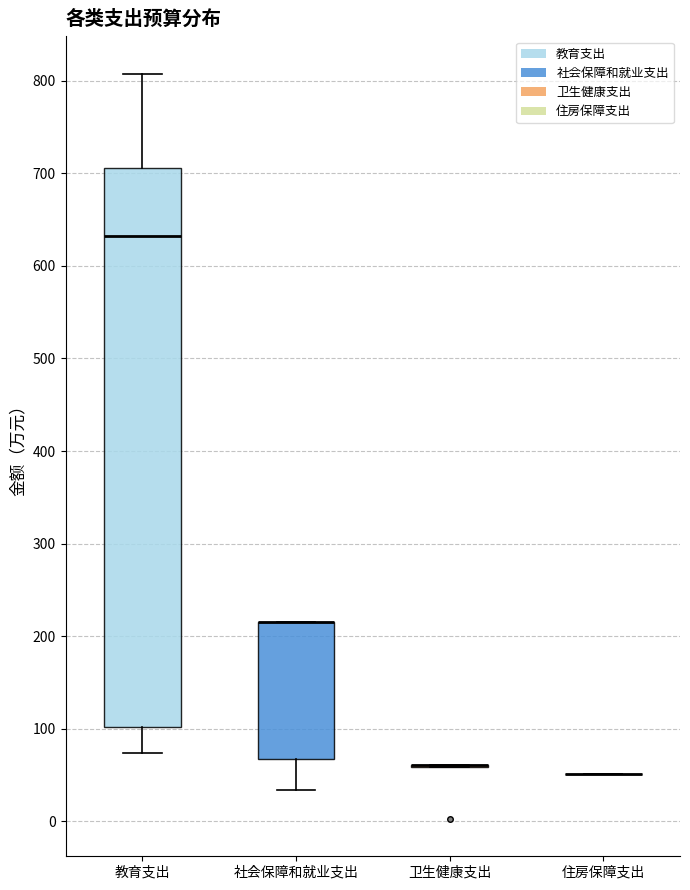

Reading left to right, transcribe this box plot: for each box, give where its median line is, the range the box spans, and where its two whiskers end, as read against the y-axis. The values are not printed on the chart, so give them approximately, as read against the axis.

教育支出: median 630, box 100 to 710, whiskers 70 to 810
社会保障和就业支出: median 220 (drawn on the box's upper edge), box 70 to 220, whiskers 30 to 220
卫生健康支出: box collapsed to a line at 60, whiskers 60 to 60
住房保障支出: box collapsed to a line at 50, whiskers 50 to 50